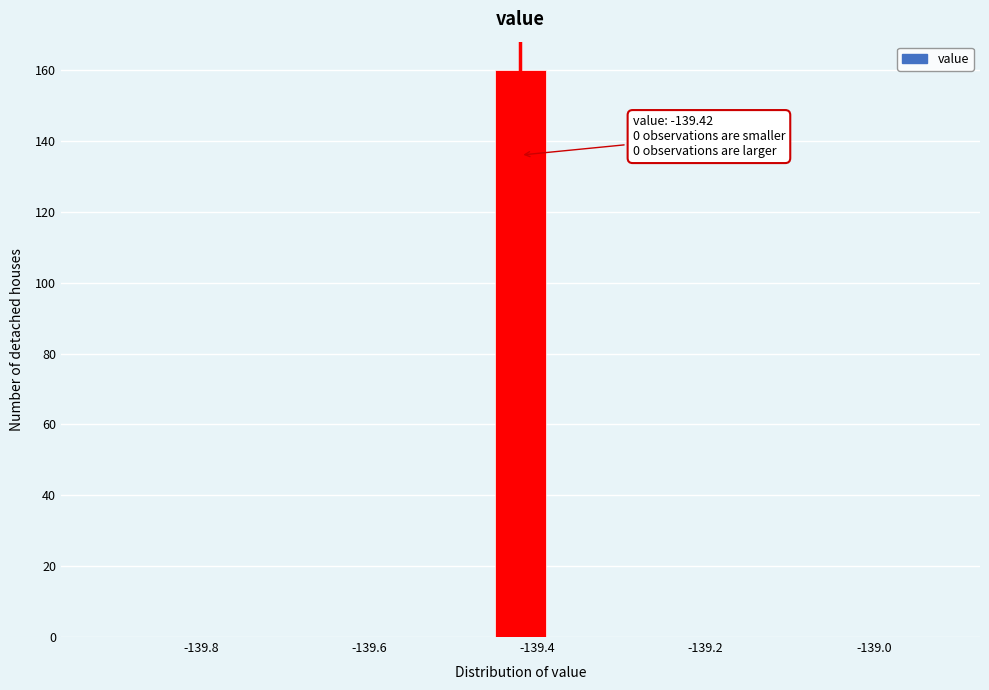

Read against the x-axis, roughly where is the centre of the tallest bar?

-139.42